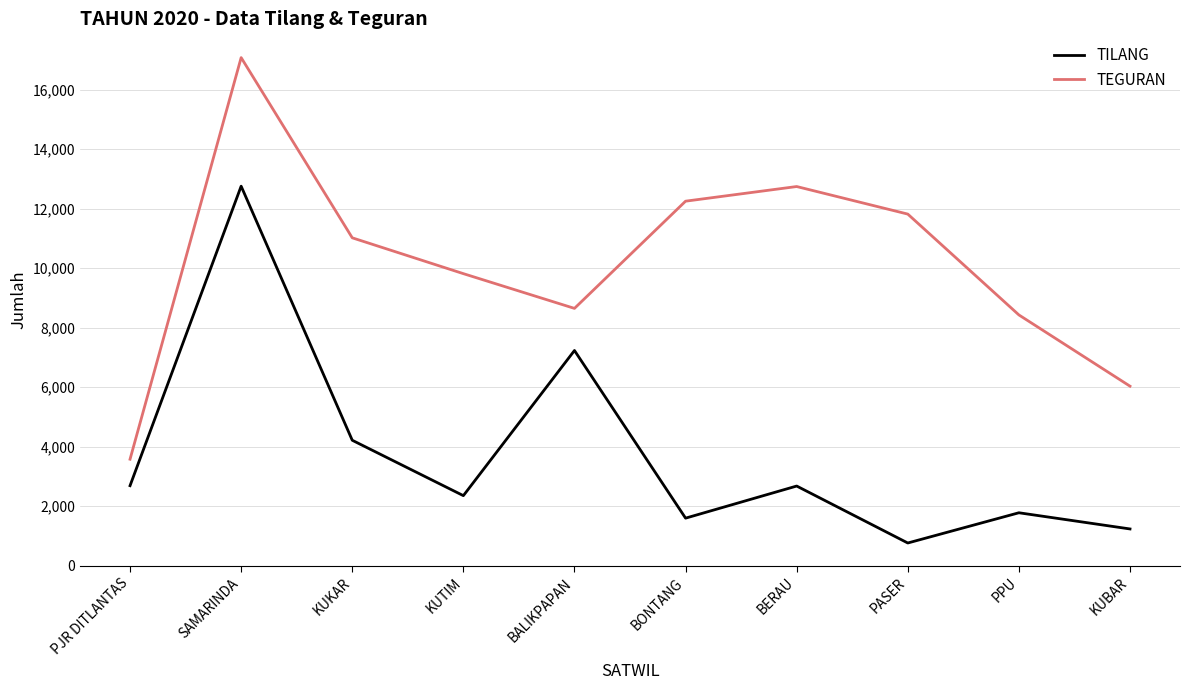

What is the difference between the highest and lowest values at BONTANG?

10650